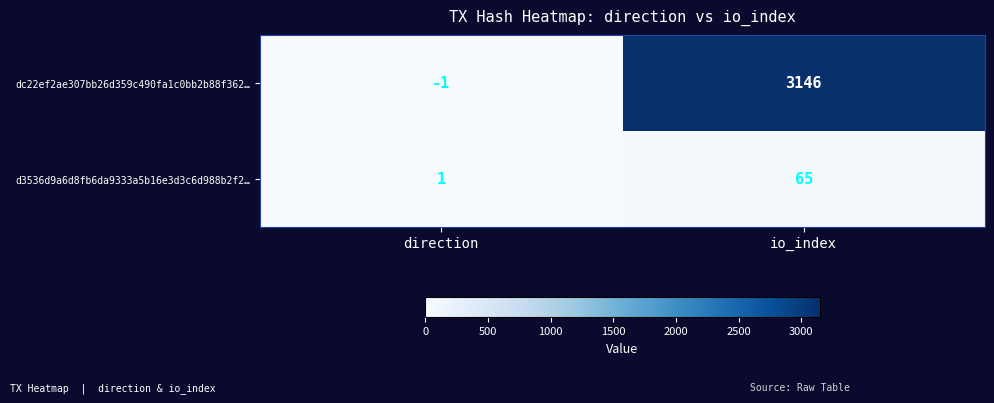

Which series changed the most between direction and io_index?

dc22ef2ae307bb26d359c490fa1c0bb2b88f362…